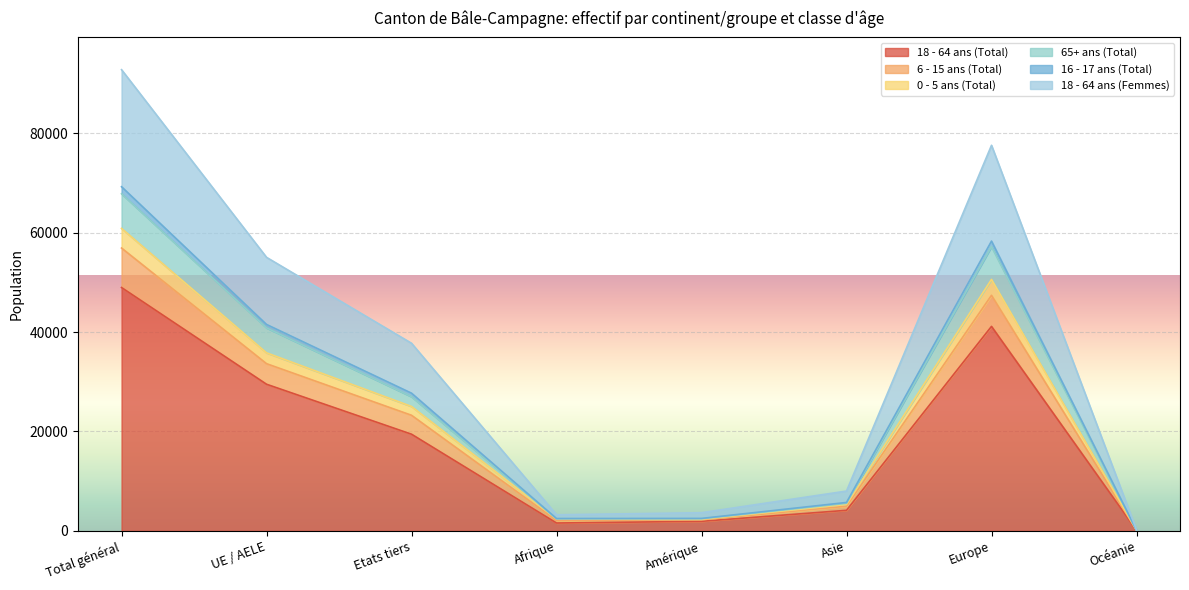

At which label does 18 - 64 ans (Total) reach its peak?

Total général